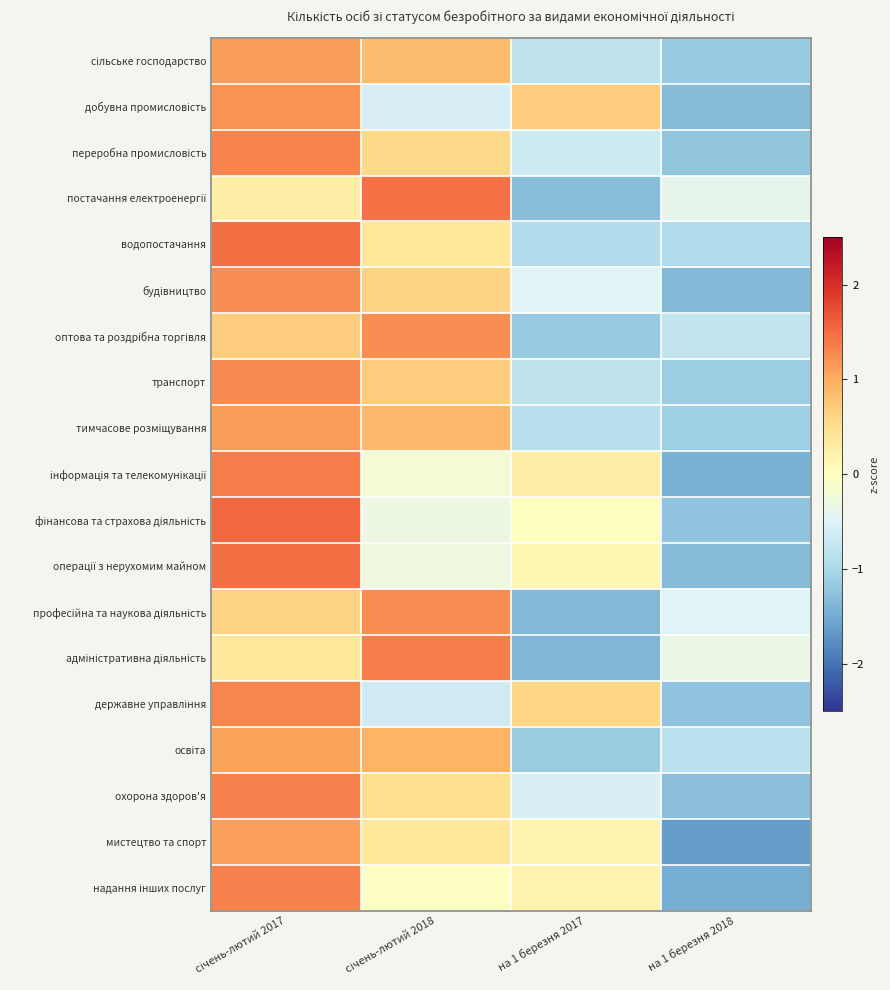

What is the smallest value displayed?

-1.6